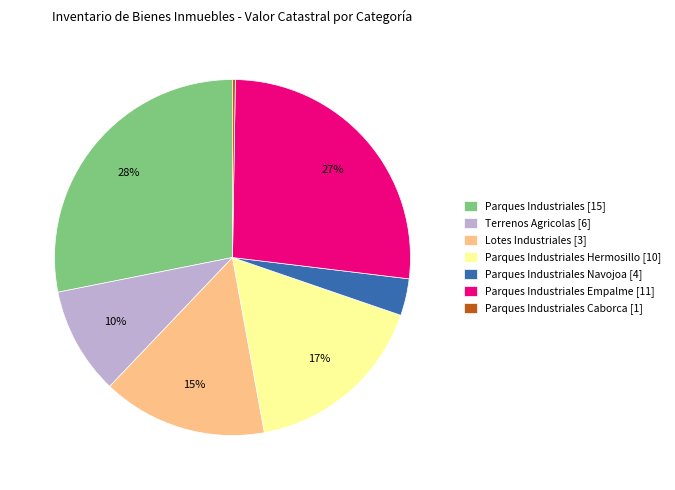

What percentage is the Lotes Industriales [3] slice, to the nearest percent?

15%